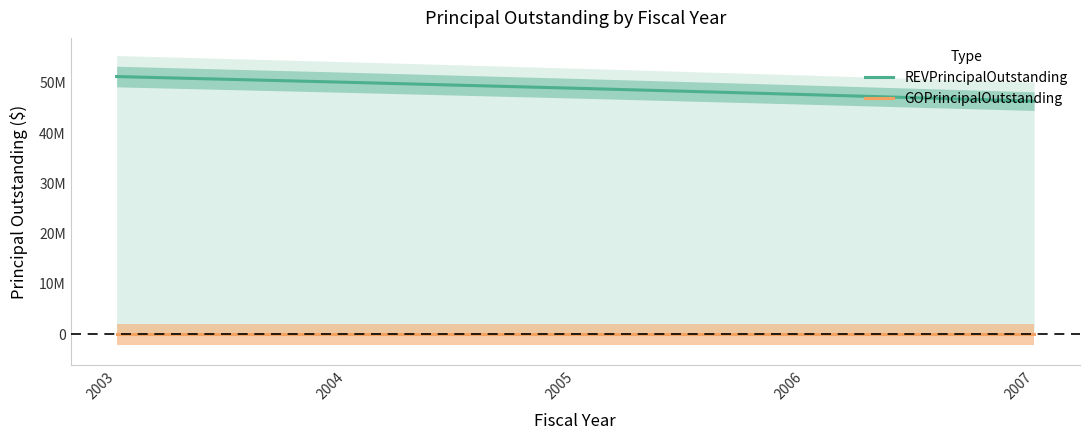

Does the chart display data point markers on the line(s)?

No